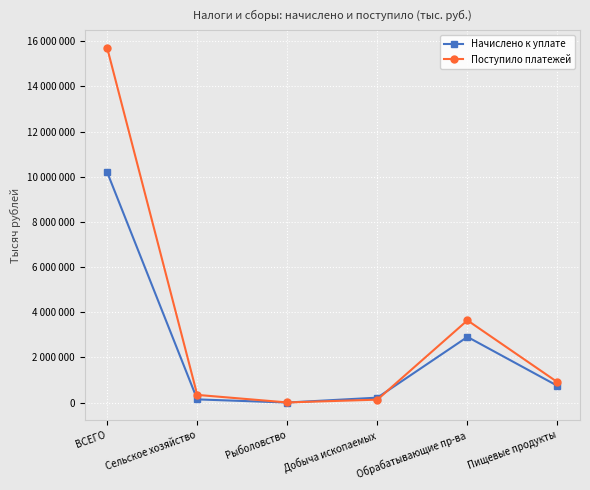

Which has a higher value, Пищевые продукты or Обрабатывающие пр-ва?

Обрабатывающие пр-ва